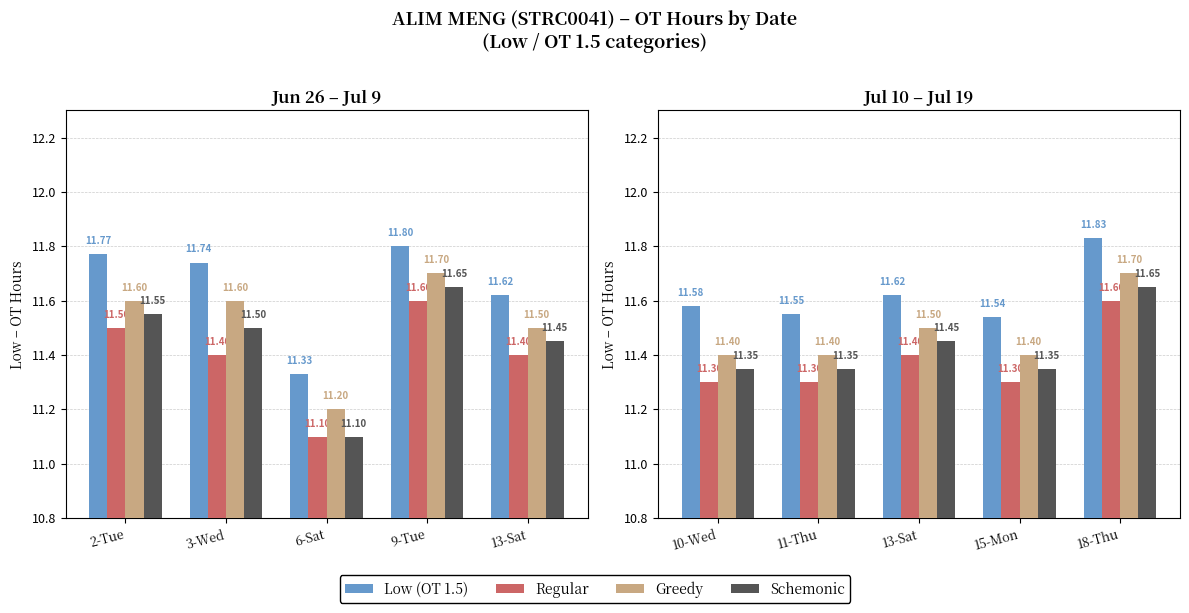

What position from the left is 10-Wed?

1